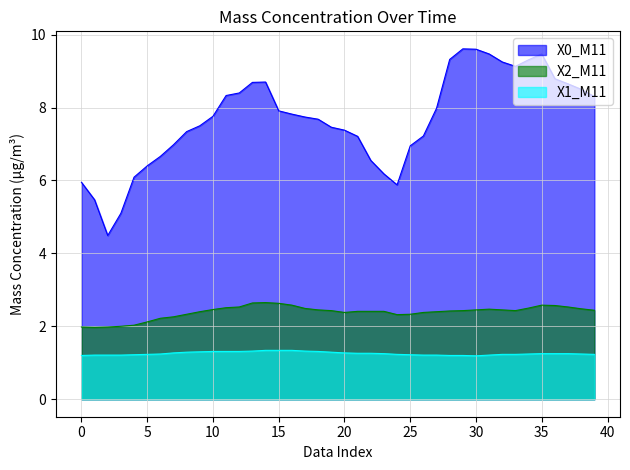

Reading right to left, transcribe all the data shown in this chart.

X0_M11: 8.3	8.5	8.7	8.8	9.5	9.3	9.1	9.2	9.5	9.6	9.6	9.3	8.0	7.2	7.0	5.9	6.2	6.5	7.2	7.4	7.5	7.7	7.7	7.8	7.9	8.7	8.7	8.4	8.3	7.8	7.5	7.3	7.0	6.7	6.4	6.1	5.1	4.5	5.5	6.0
X2_M11: 2.4	2.5	2.5	2.6	2.6	2.5	2.4	2.5	2.5	2.5	2.4	2.4	2.4	2.4	2.3	2.3	2.4	2.4	2.4	2.4	2.4	2.5	2.5	2.6	2.6	2.6	2.6	2.5	2.5	2.5	2.4	2.3	2.3	2.2	2.1	2.0	2.0	2.0	2.0	2.0
X1_M11: 1.2	1.2	1.2	1.2	1.2	1.2	1.2	1.2	1.2	1.2	1.2	1.2	1.2	1.2	1.2	1.2	1.2	1.3	1.3	1.3	1.3	1.3	1.3	1.3	1.3	1.3	1.3	1.3	1.3	1.3	1.3	1.3	1.3	1.2	1.2	1.2	1.2	1.2	1.2	1.2